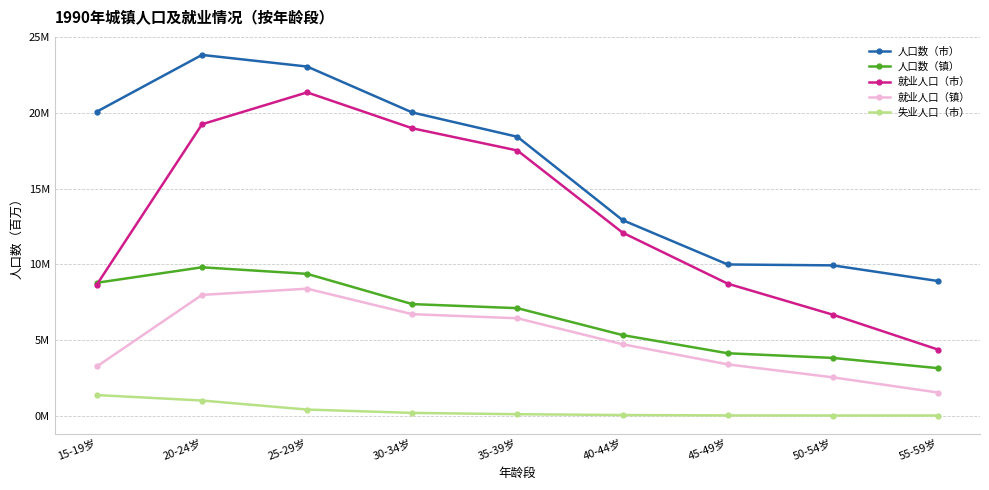

At 30-34岁, list the series in order from smallest to largest.

失业人口（市）, 就业人口（镇）, 人口数（镇）, 就业人口（市）, 人口数（市）